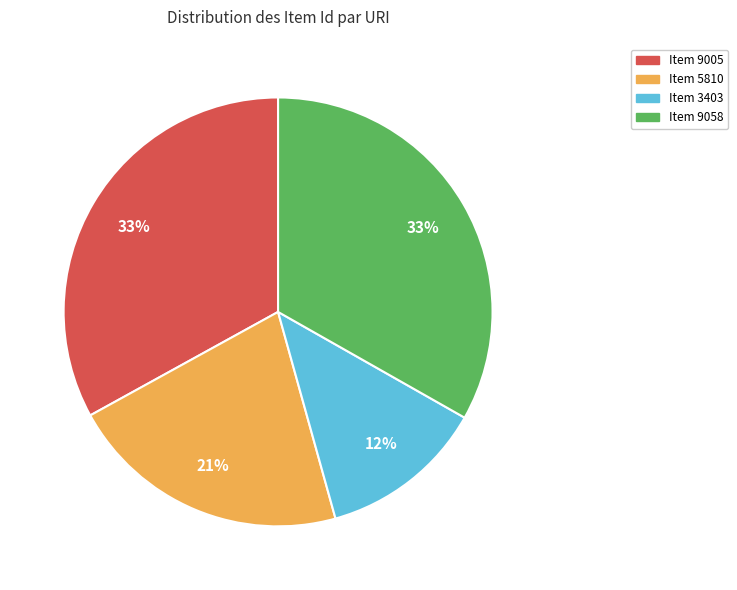

Which slice is the smallest?

Item 3403